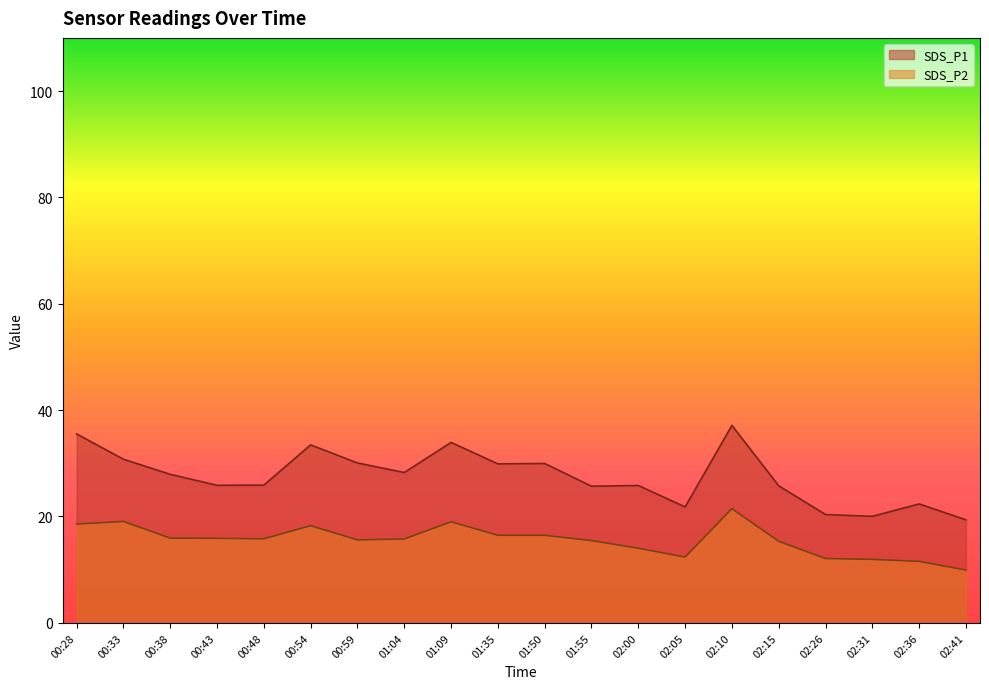

Reading right to left, list all the values displayed in this chart.

SDS_P1: 02:41=19.4	02:36=22.4	02:31=20.0	02:26=20.4	02:15=25.8	02:10=37.1	02:05=21.8	02:00=25.8	01:55=25.7	01:50=30.0	01:35=29.9	01:09=33.9	01:04=28.3	00:59=30.1	00:54=33.5	00:48=25.9	00:43=25.9	00:38=27.9	00:33=30.8	00:28=35.5
SDS_P2: 02:41=9.9	02:36=11.6	02:31=11.9	02:26=12.1	02:15=15.3	02:10=21.5	02:05=12.4	02:00=14.0	01:55=15.5	01:50=16.5	01:35=16.5	01:09=19.0	01:04=15.8	00:59=15.6	00:54=18.3	00:48=15.8	00:43=15.9	00:38=15.9	00:33=19.1	00:28=18.6